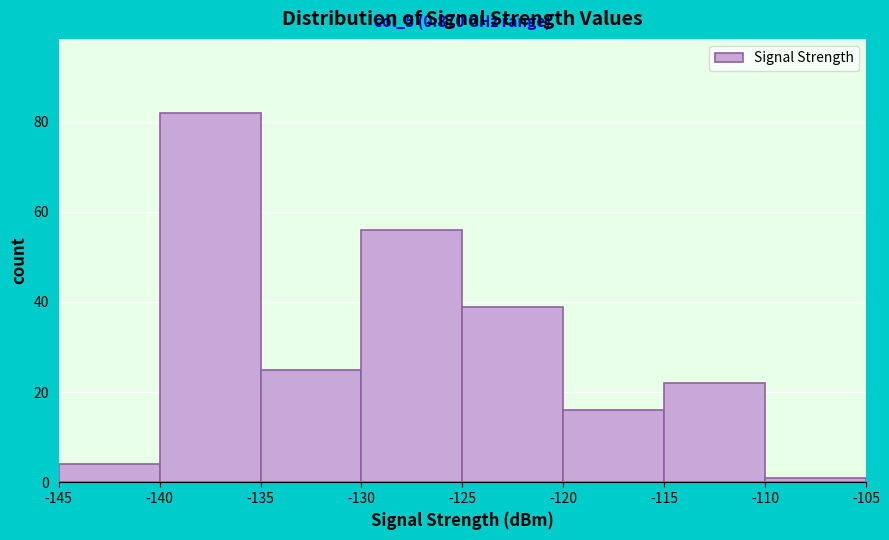

Over which range of the x-axis is the bar tallest?

-140 to -135